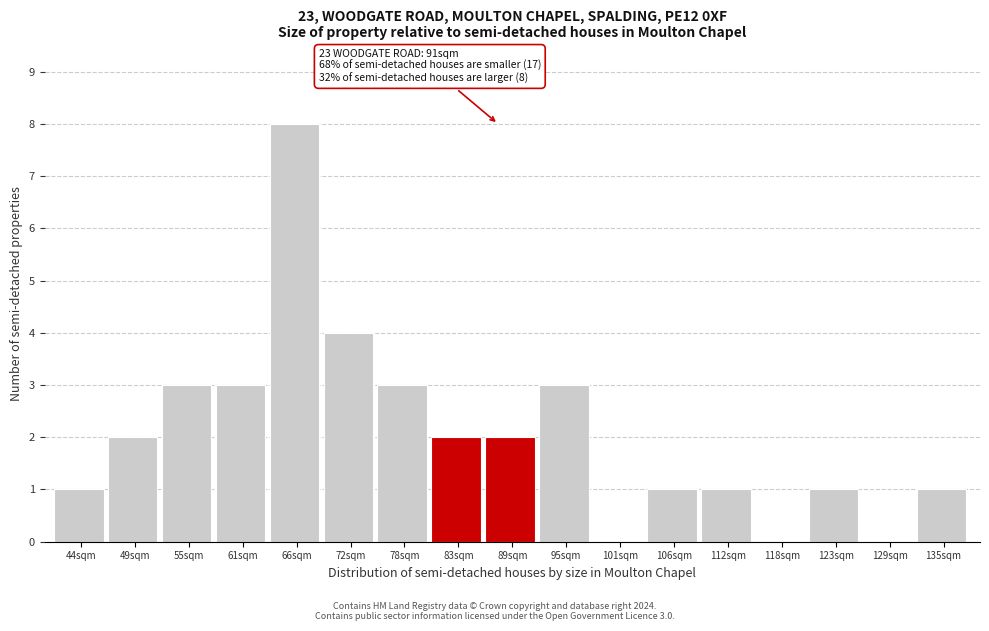

Reading left to right, list all the values displayed in this chart.

44sqm=1	49sqm=2	55sqm=3	61sqm=3	66sqm=8	72sqm=4	78sqm=3	83sqm=2	89sqm=2	95sqm=3	101sqm=0	106sqm=1	112sqm=1	118sqm=0	123sqm=1	129sqm=0	135sqm=1